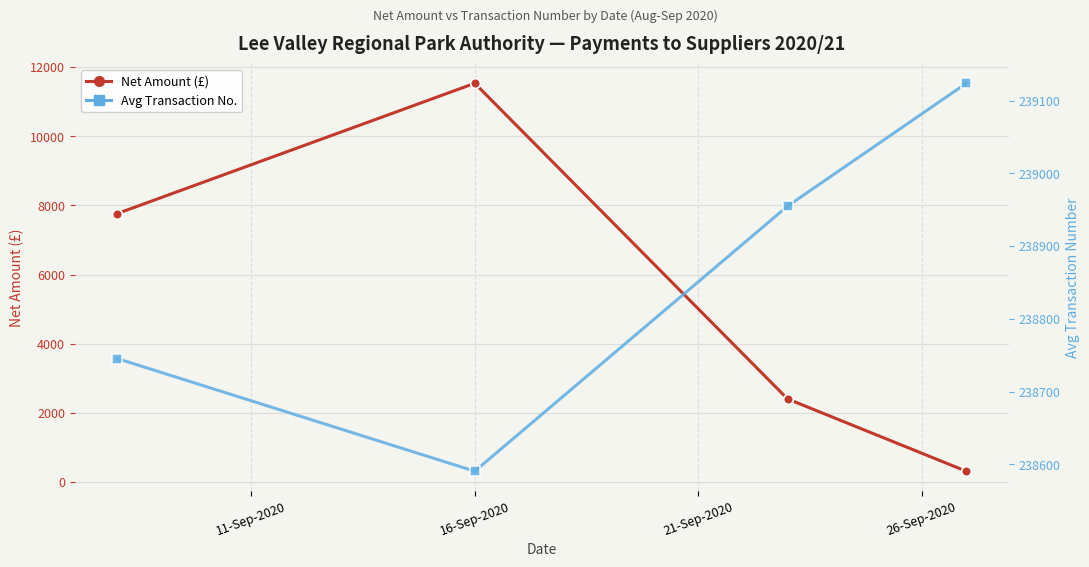

What is the label of the 3rd point from the right?

16-Sep-2020